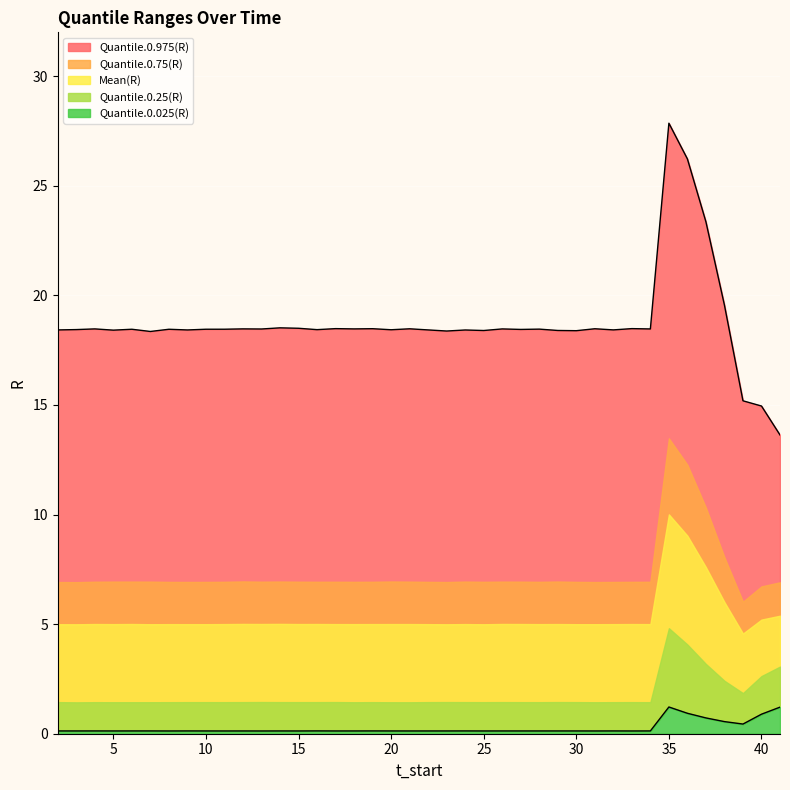

What is the spread (max minus min) of values at 25?

18.3